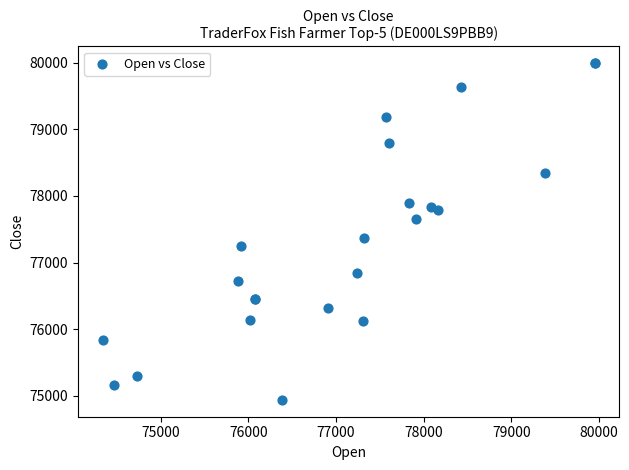

What Y value in the scatter plot is closest to 77465?

77376